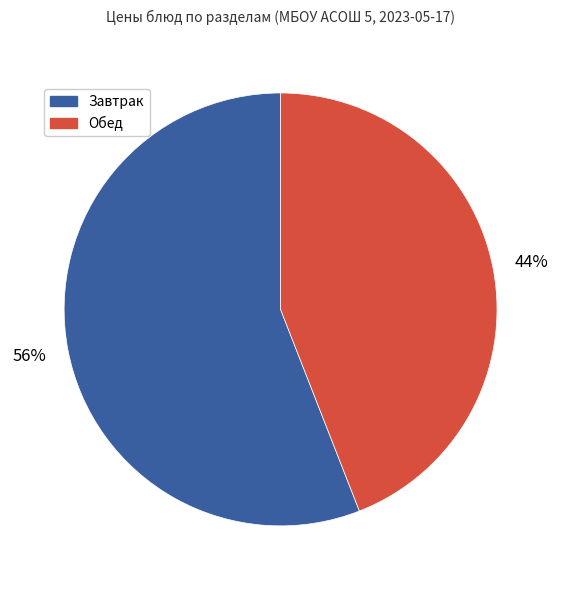

To the nearest percent, what is the average slice percentage?

50%